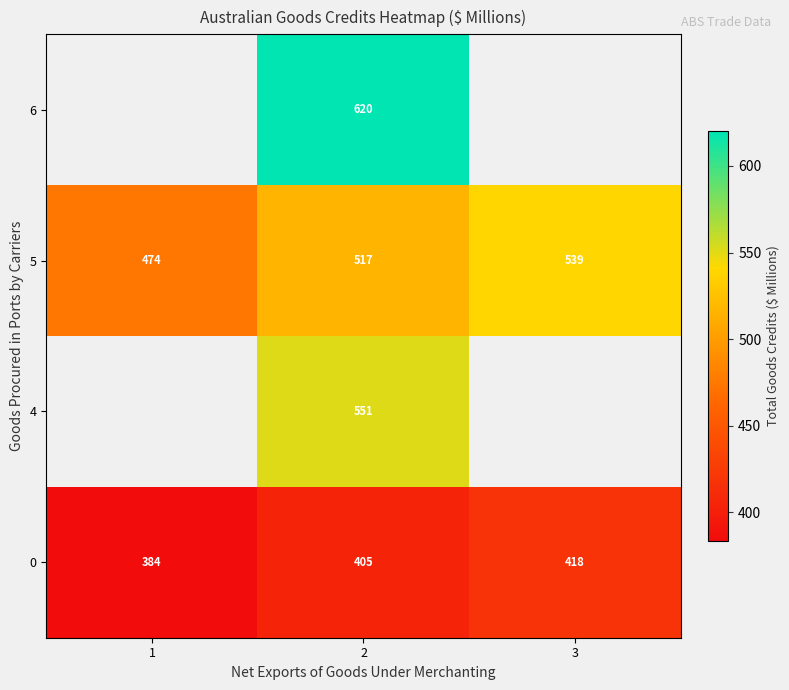

What is the total value across all series at 2?

2093.0